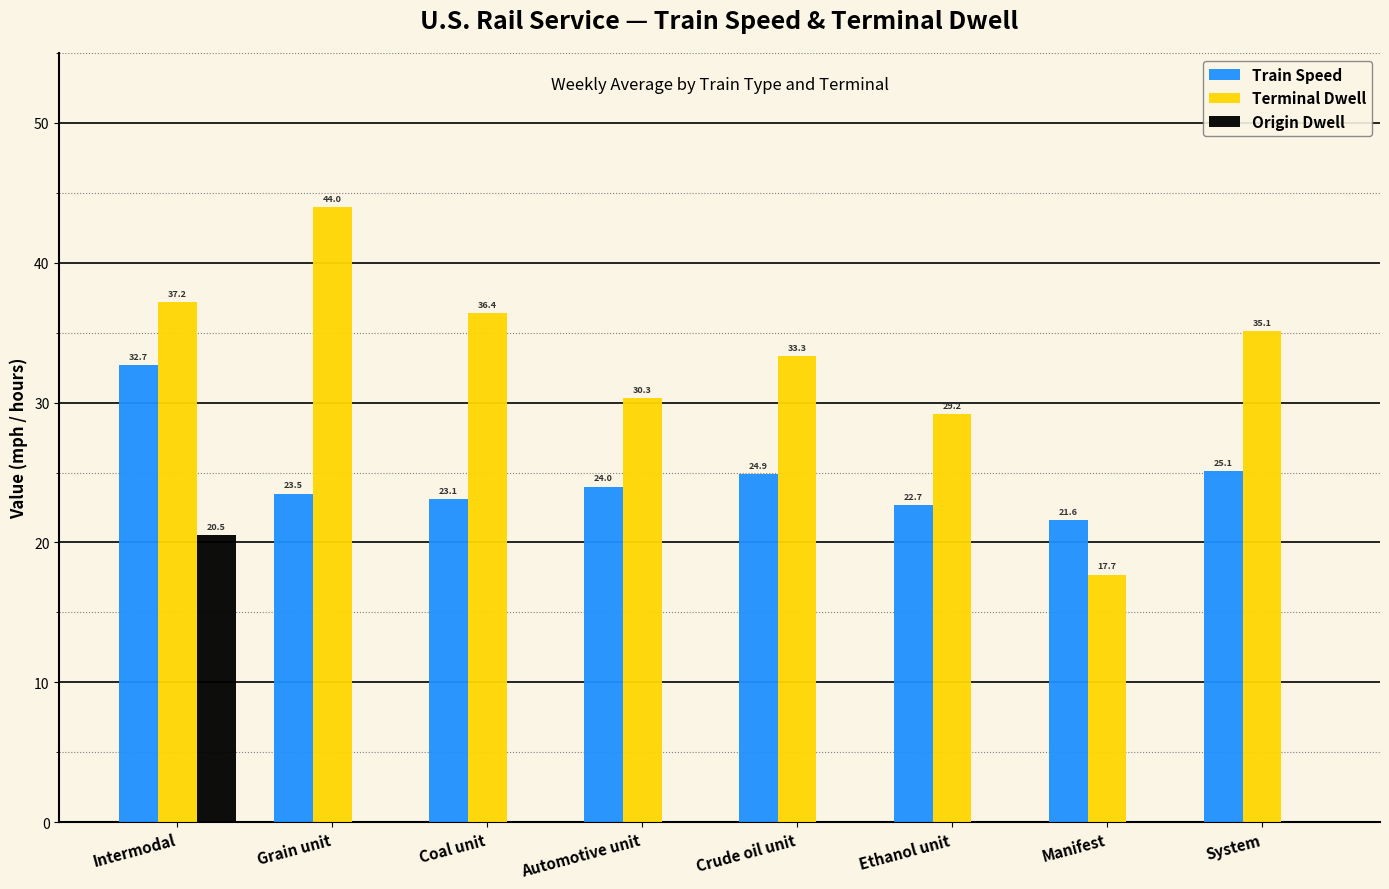

Reading left to right, extract all data points from this chart.

Train Speed: Intermodal=32.7	Grain unit=23.5	Coal unit=23.1	Automotive unit=24.0	Crude oil unit=24.9	Ethanol unit=22.7	Manifest=21.6	System=25.1
Terminal Dwell: Intermodal=37.2	Grain unit=44.0	Coal unit=36.4	Automotive unit=30.3	Crude oil unit=33.3	Ethanol unit=29.2	Manifest=17.7	System=35.1
Origin Dwell: Intermodal=20.5	Grain unit=0.0	Coal unit=0.0	Automotive unit=0.0	Crude oil unit=0.0	Ethanol unit=0.0	Manifest=0.0	System=0.0